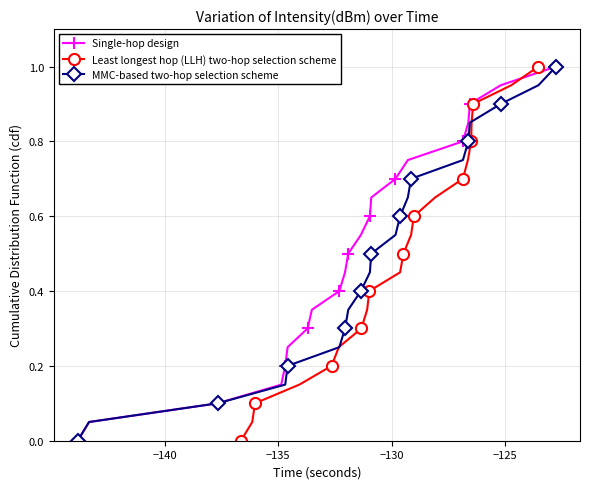

How many values in MMC-based two-hop selection scheme are above zero?

20